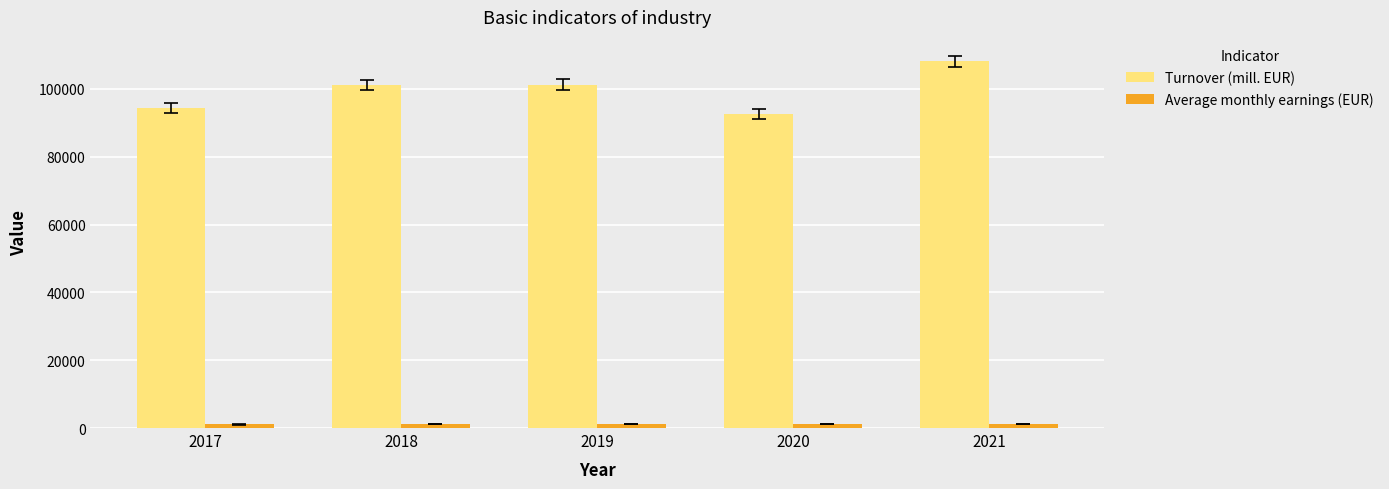

At how many categories does at least one series exceed 26547?

5